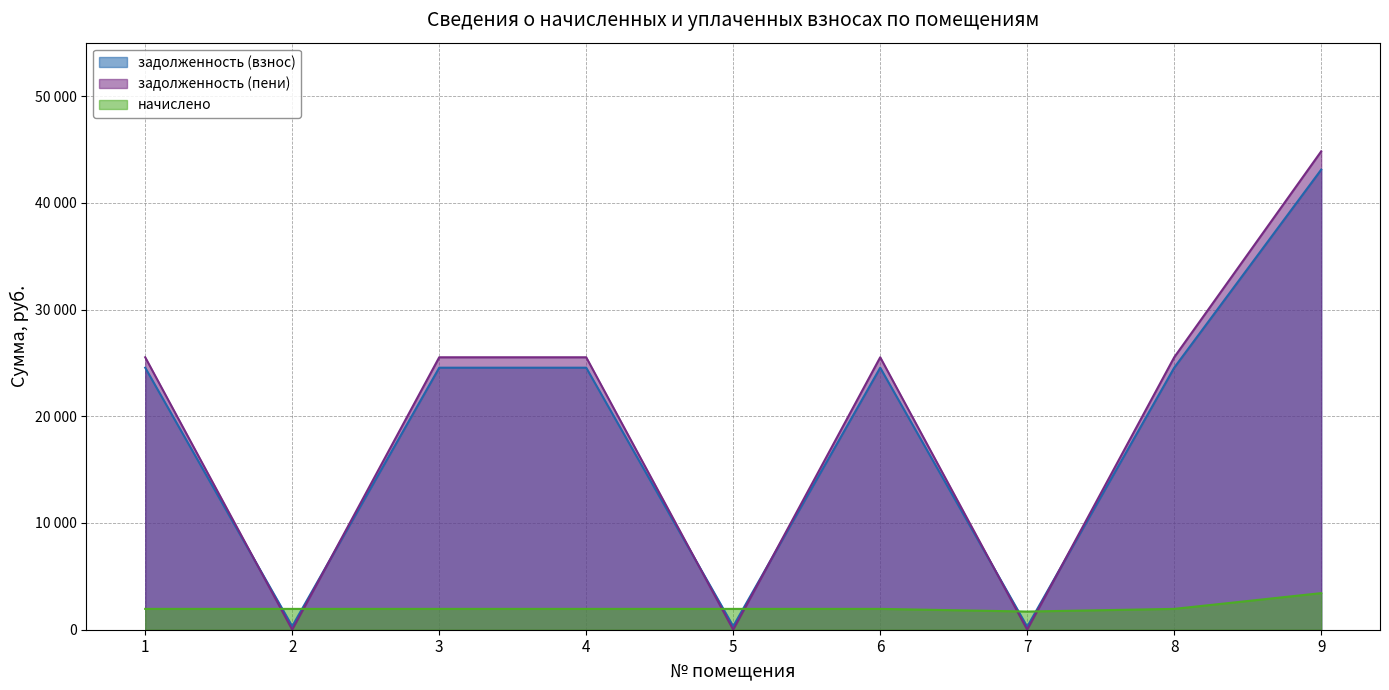

What is the value of the задолженность (взнос) point at the 7th from the left?

283.8